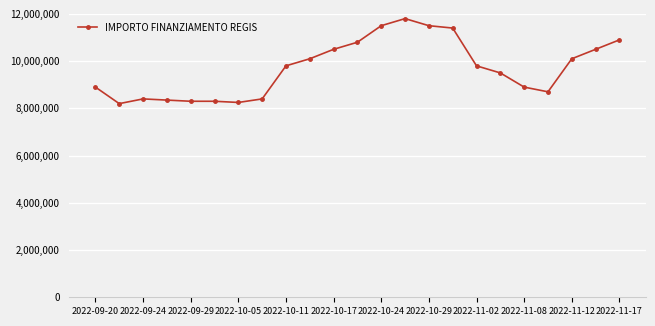

What is the greatest value displayed?

11800000